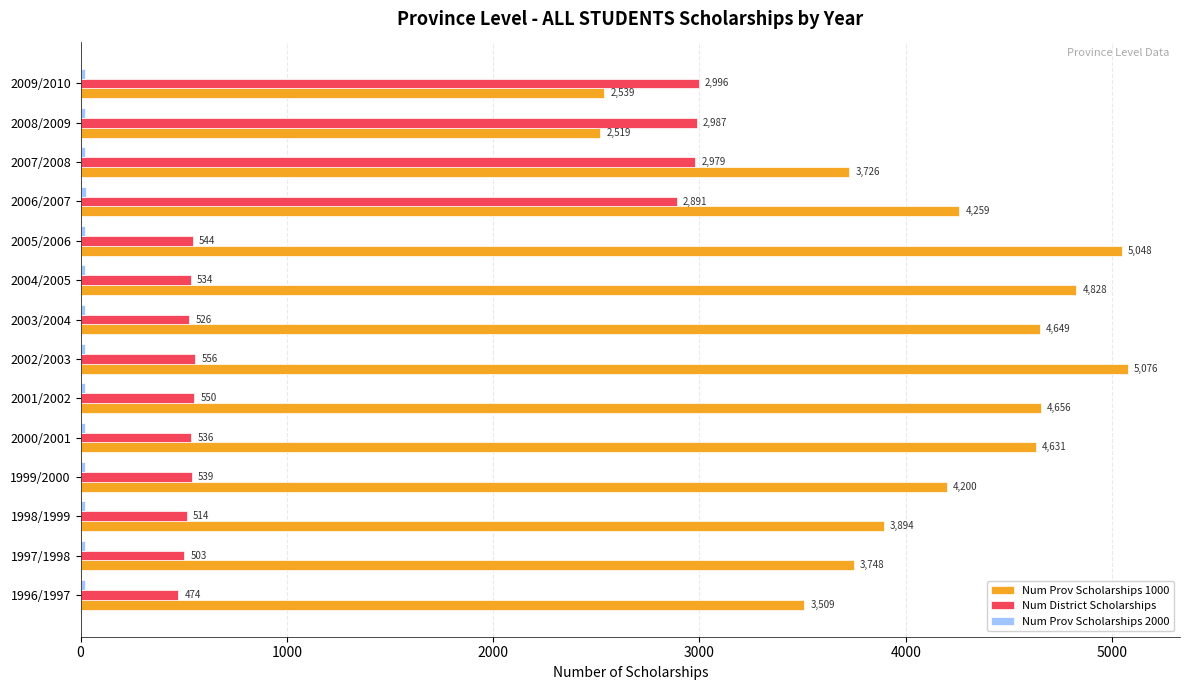

Which series changed the most between 2003/2004 and 2005/2006?

Num Prov Scholarships 1000